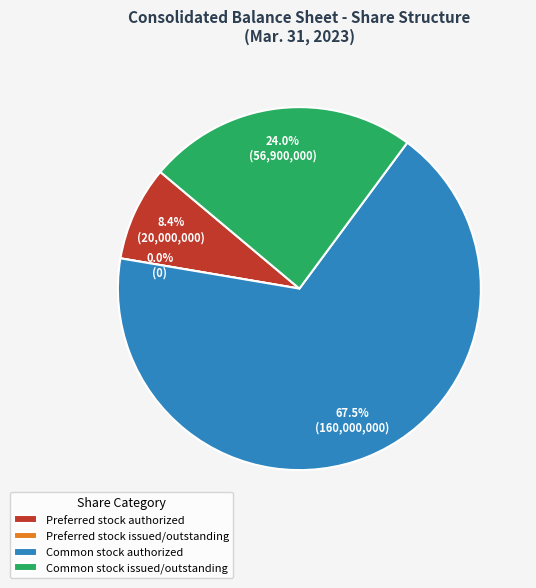

The Preferred stock issued/outstanding slice represents 1% of the pie. True or false?

False